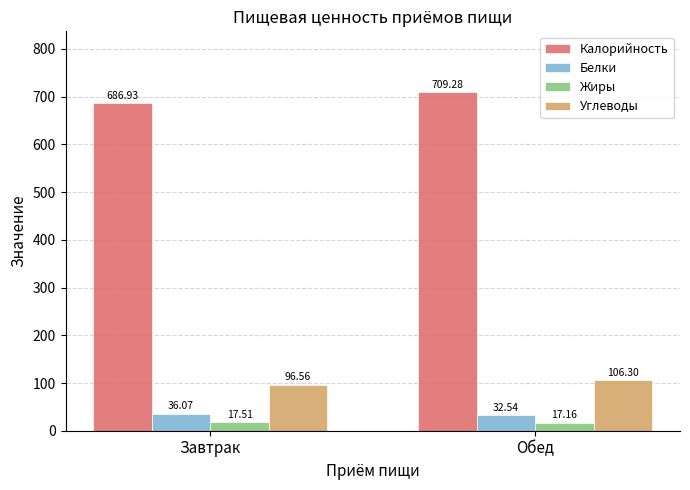

What is the approximate value of Белки at Обед?

32.5